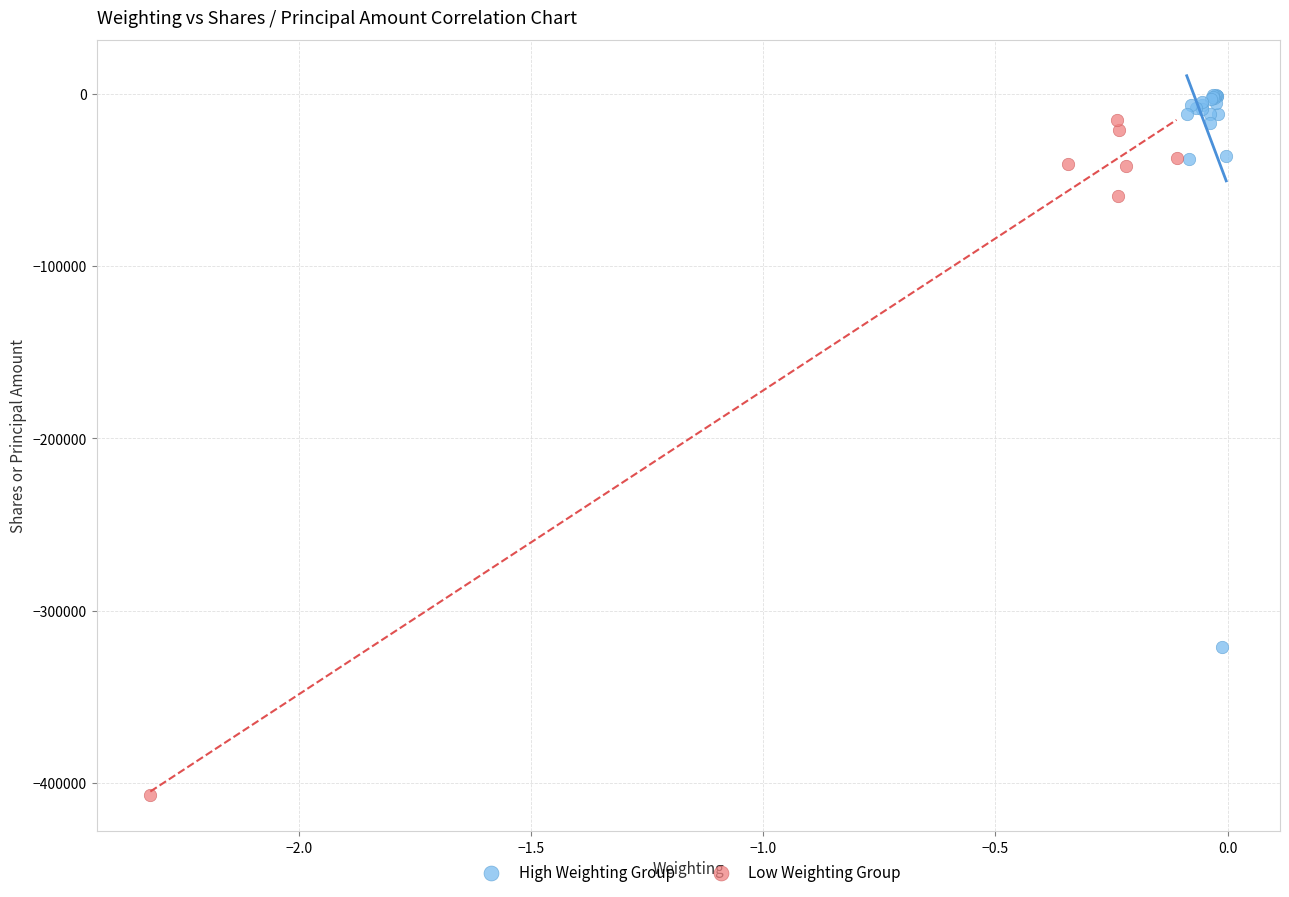

Which series has the largest Y range (max minus min)?

Low Weighting Group